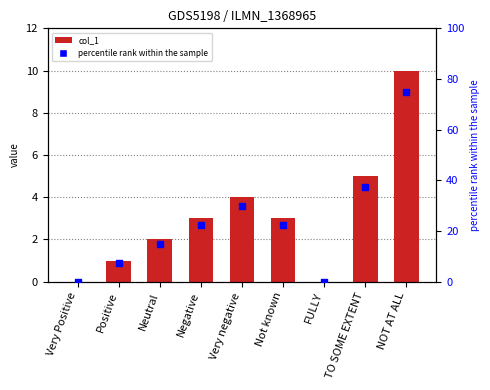

Which series has the largest total across all categories?

percentile rank within the sample